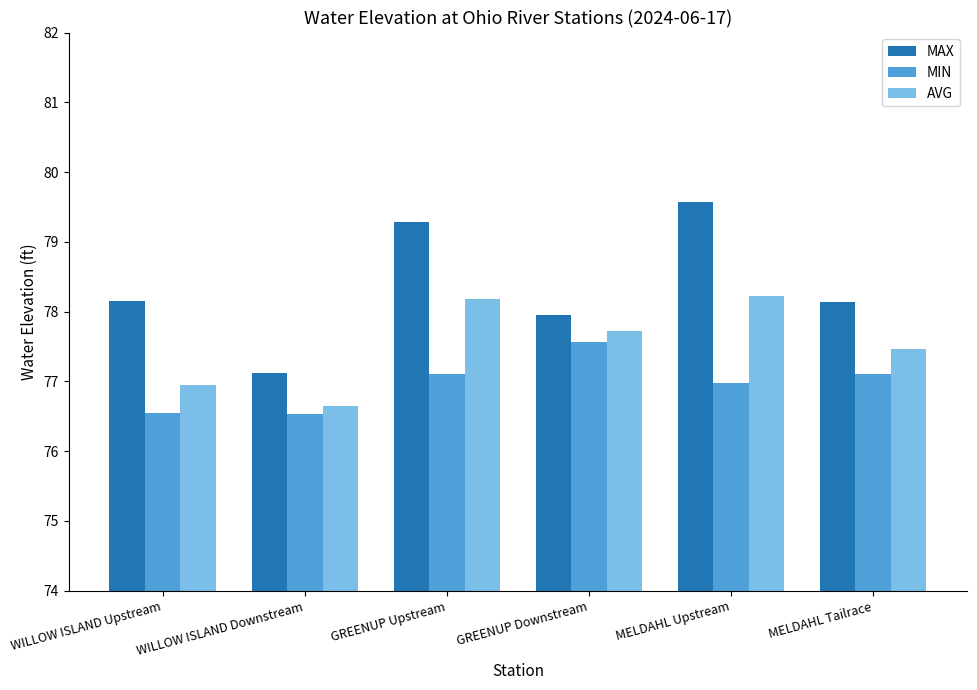

How many data points in MAX are above 78?

4